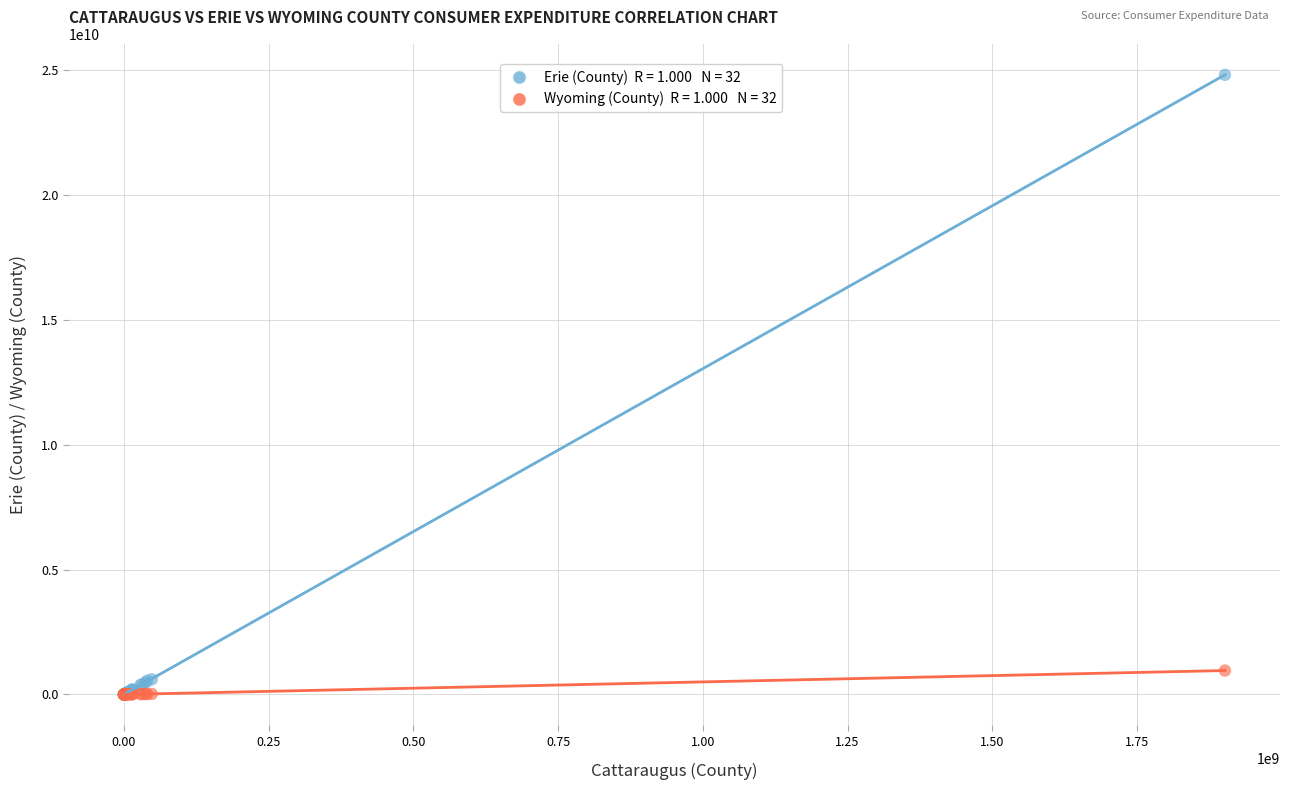

Across all series, what Y value is closest to 12402308556?

958466962